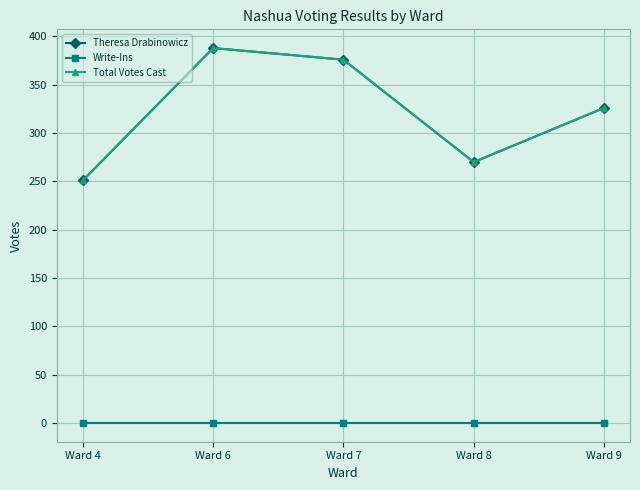

True or false: Write-Ins and Total Votes Cast intersect in this chart.

False